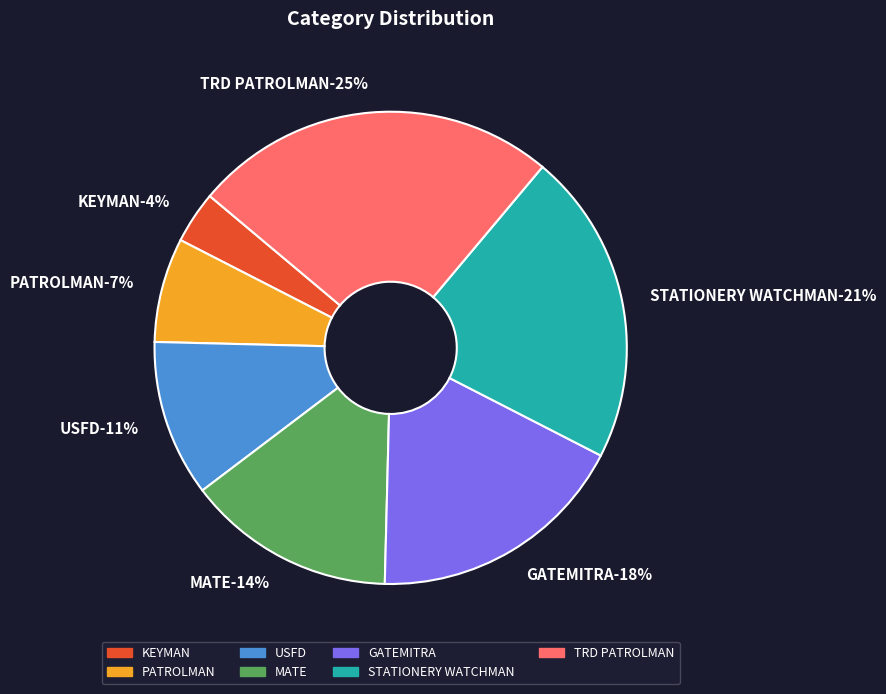

Which slice is the largest?

TRD PATROLMAN